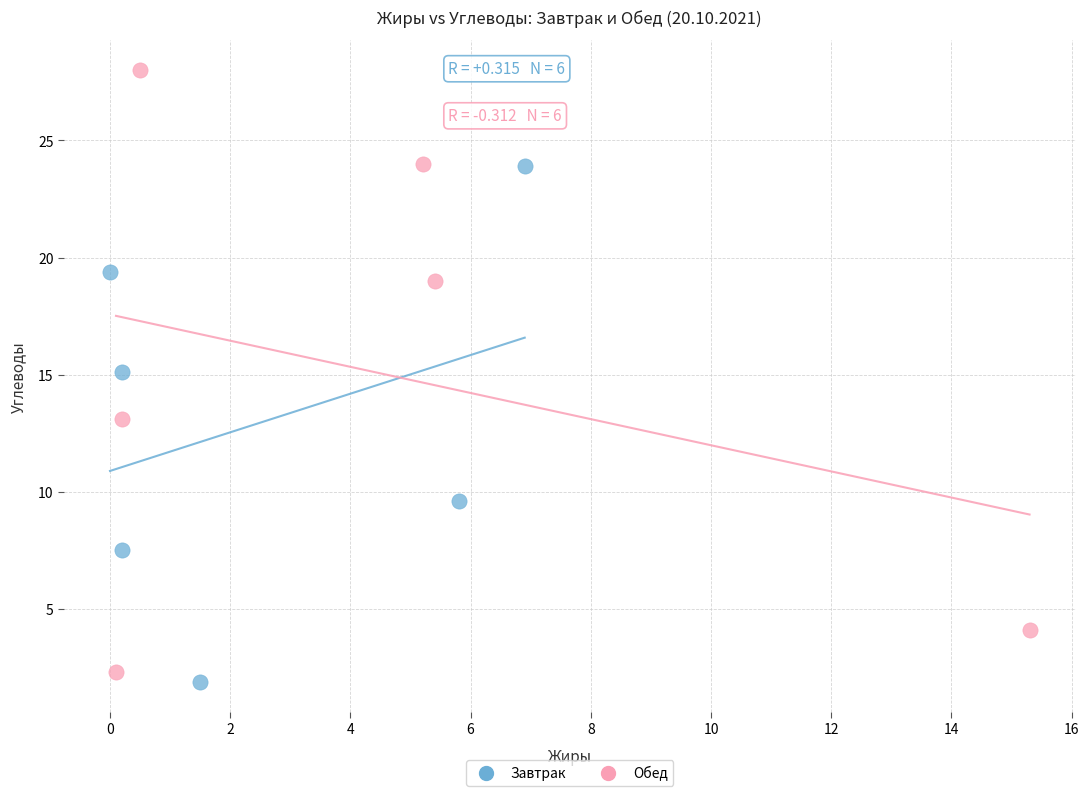

Which series reaches the maximum Y coordinate?

Обед